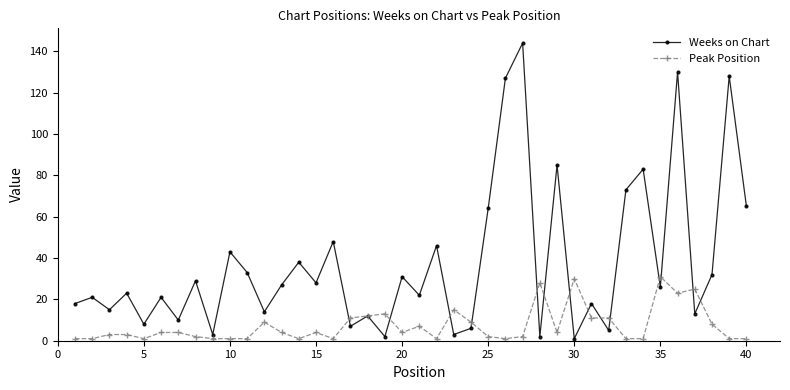

What is the highest value of the Peak Position series?

31